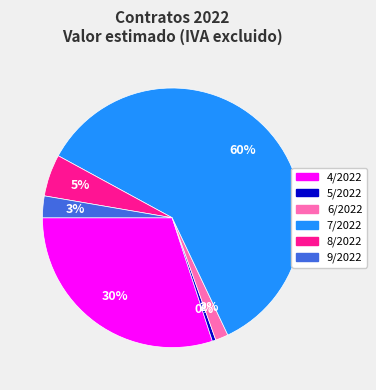

To the nearest percent, what is the combined percentage of 8/2022 and 9/2022?

8%